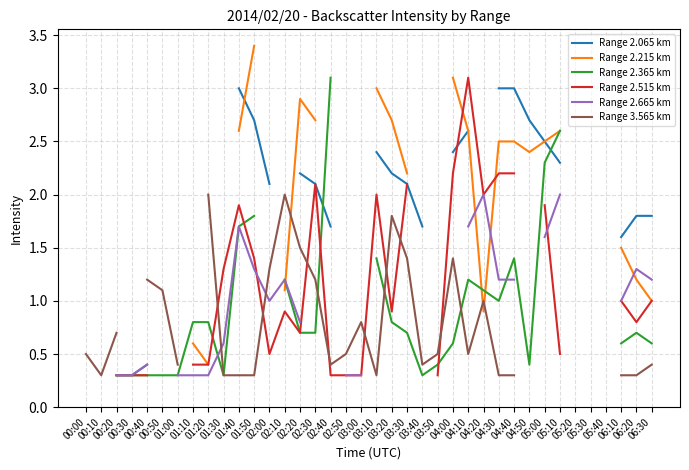

What is the label of the 16th point from the right?

03:40